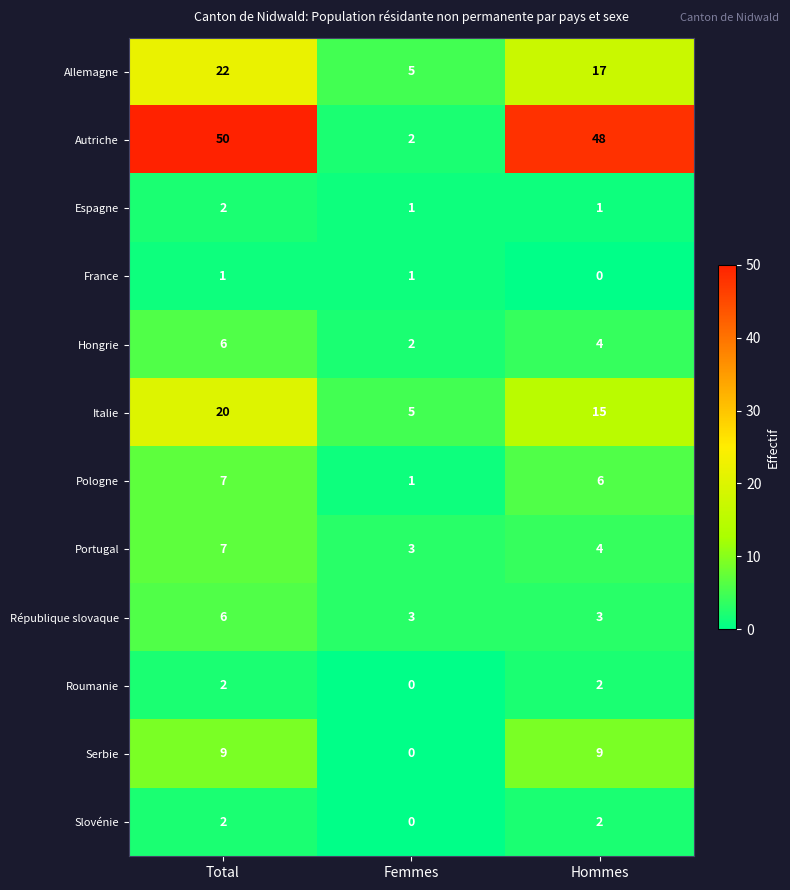

At how many categories does at least one series exceed 14?

2